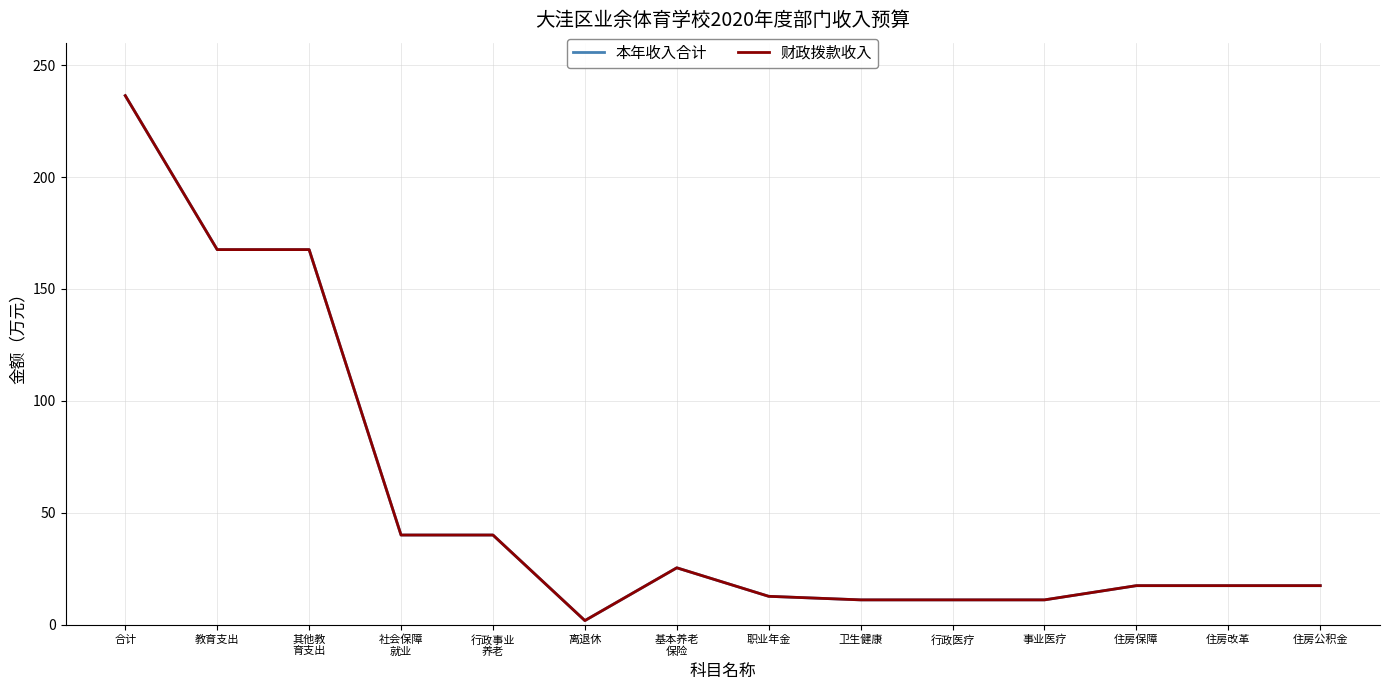

How many interior local valleys does the 财政拨款收入 series have?

1